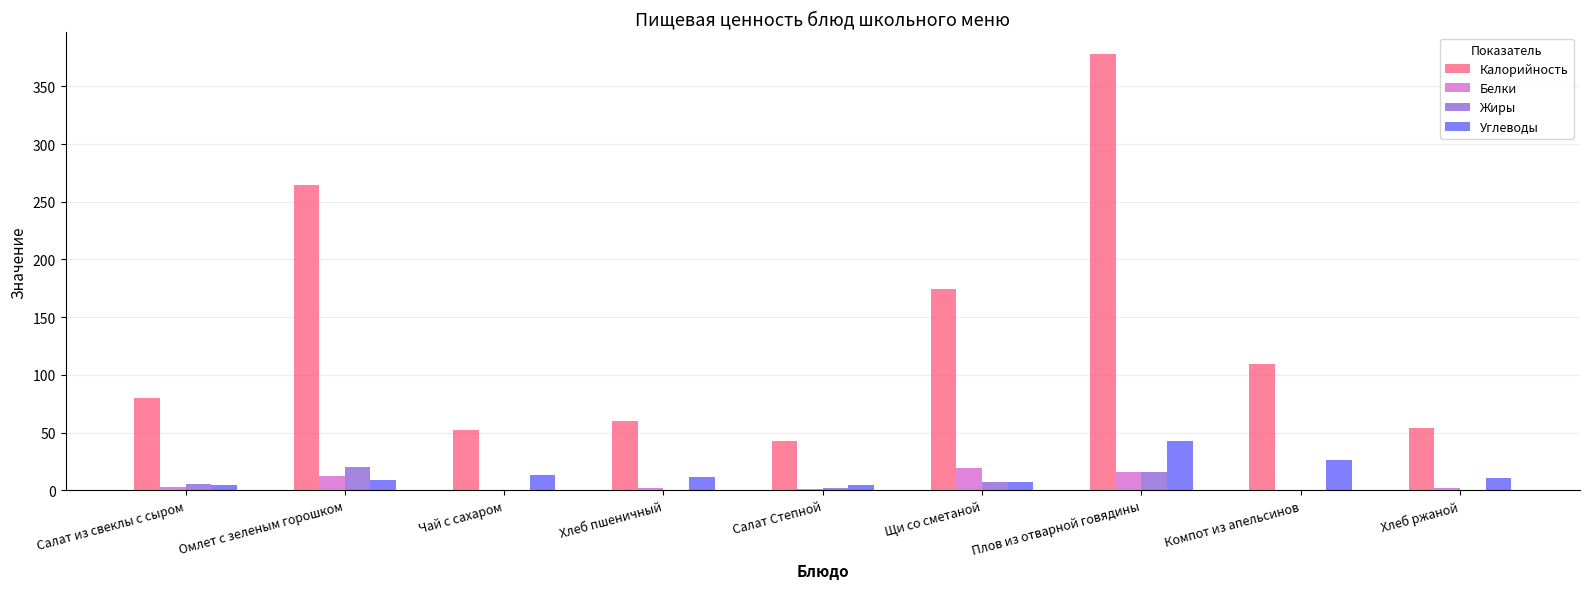

Which series has the largest total across all categories?

Калорийность